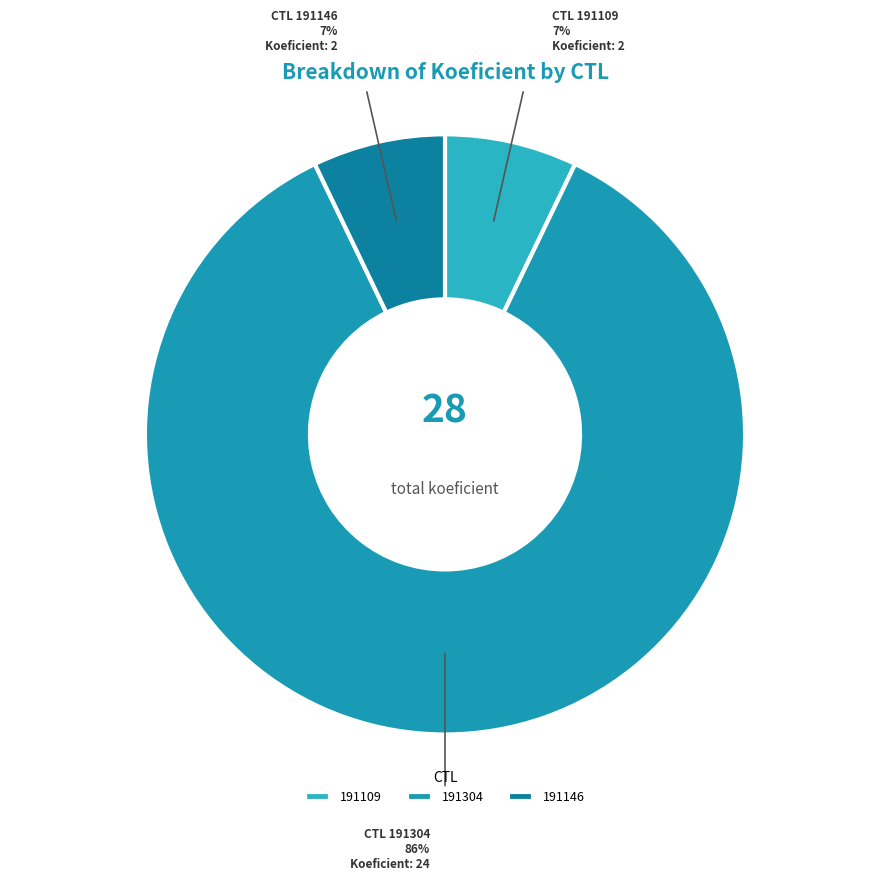

Which category has the smallest portion of the pie?

191109